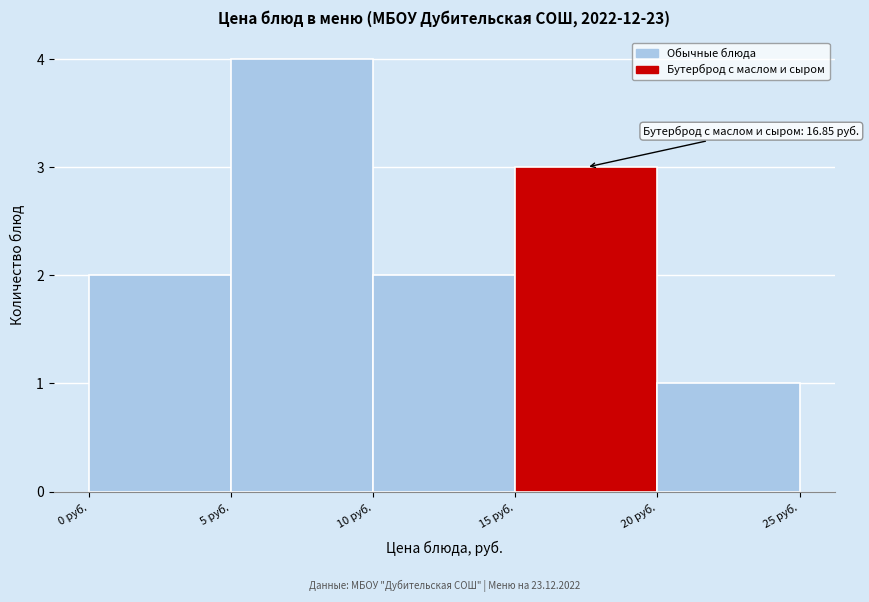

Which range on the x-axis has the tallest bar?

5 to 10